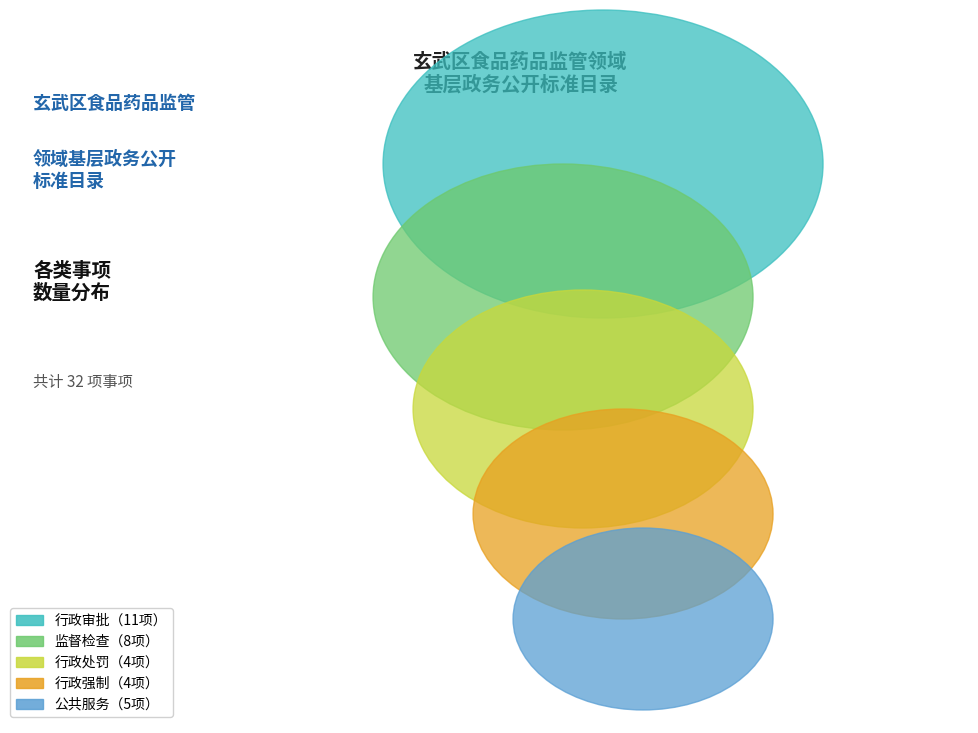

Is it true that 行政强制 is 27% of the pie?

False